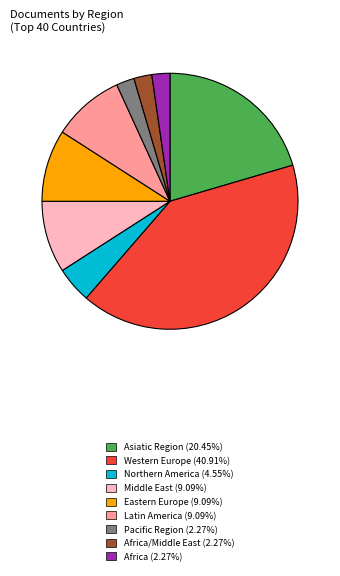

Combined, do Africa (2.27%) and Western Europe (40.91%) account for over 50%?

No